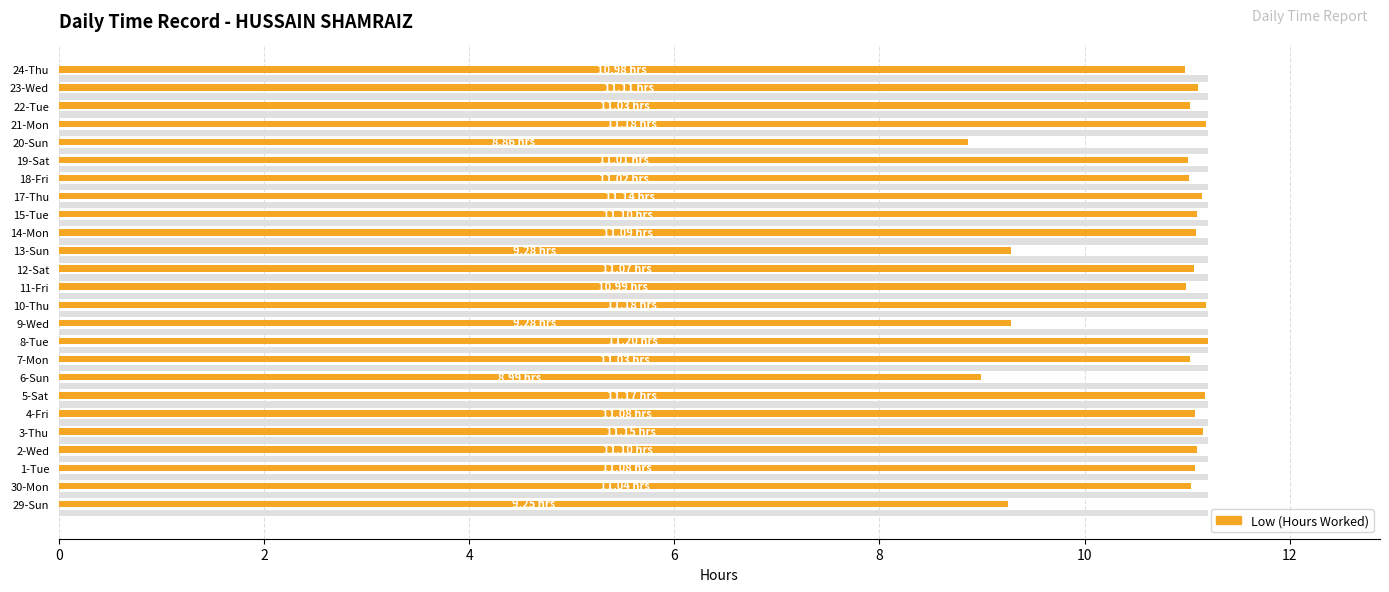

The Max Range series shows 0.4 at 10. True or false?

False